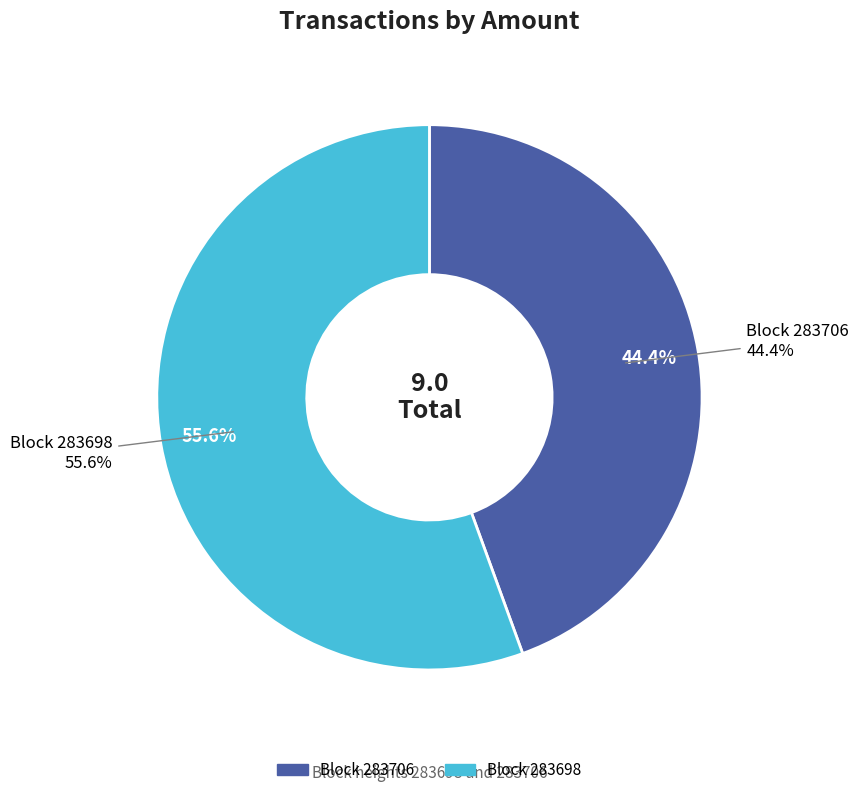

Rank the categories by value from highest to lowest.

283698, 283706